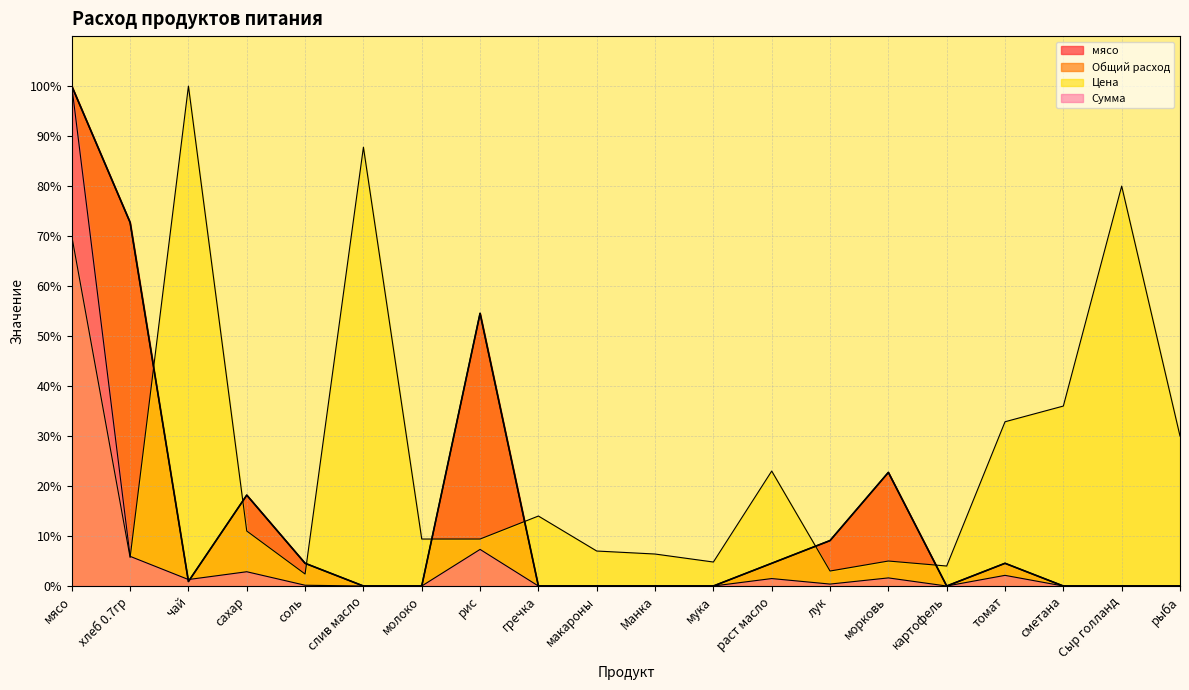

Reading right to left, transcribe all the data shown in this chart.

мясо: рыба=0.0	Сыр голланд=0.0	сметана=0.0	томат=4.5	картофель=0.0	морковь=22.7	лук=9.1	раст масло=4.5	мука=0.0	Манка=0.0	макароны=0.0	гречка=0.0	рис=54.5	молоко=0.0	слив масло=0.0	соль=4.5	сахар=18.2	чай=0.9	хлеб 0.7гр=72.7	мясо=100.0
Общий расход: рыба=0.0	Сыр голланд=0.0	сметана=0.0	томат=4.5	картофель=0.0	морковь=22.7	лук=9.1	раст масло=4.5	мука=0.0	Манка=0.0	макароны=0.0	гречка=0.0	рис=54.5	молоко=0.0	слив масло=0.0	соль=4.5	сахар=18.2	чай=0.9	хлеб 0.7гр=72.7	мясо=100.0
Цена: рыба=30.0	Сыр голланд=80.0	сметана=36.0	томат=32.9	картофель=4.0	морковь=5.0	лук=3.0	раст масло=23.0	мука=4.8	Манка=6.4	макароны=7.0	гречка=14.0	рис=9.4	молоко=9.4	слив масло=87.8	соль=2.4	сахар=11.0	чай=100.0	хлеб 0.7гр=5.7	мясо=70.0
Сумма: рыба=0.0	Сыр голланд=0.0	сметана=0.0	томат=2.1	картофель=0.0	морковь=1.6	лук=0.4	раст масло=1.5	мука=0.0	Манка=0.0	макароны=0.0	гречка=0.0	рис=7.3	молоко=0.0	слив масло=0.0	соль=0.2	сахар=2.9	чай=1.3	хлеб 0.7гр=5.9	мясо=100.0